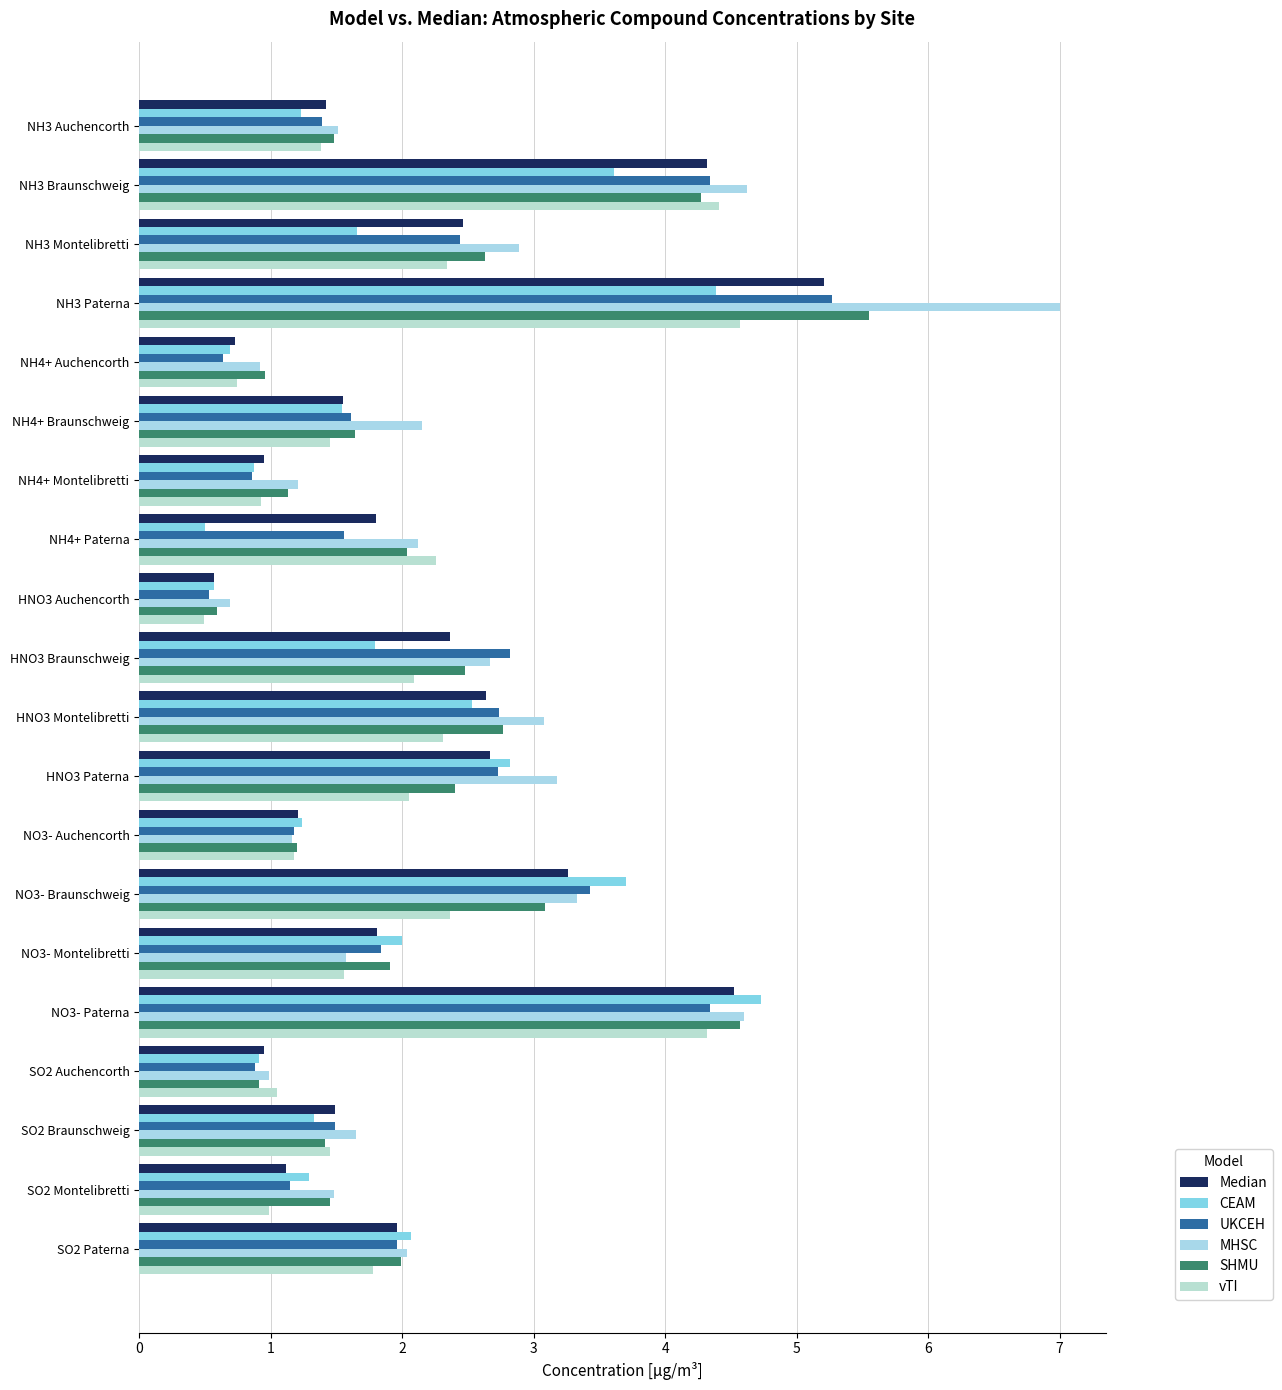

Reading left to right, transcribe all the data shown in this chart.

Median: 0=1.4	1=4.3	2=2.5	3=5.2	4=0.7	5=1.6	6=0.9	7=1.8	8=0.6	9=2.4	10=2.6	11=2.7	12=1.2	13=3.3	14=1.8	15=4.5	16=0.9	17=1.5	18=1.1	19=2.0
CEAM: 0=1.2	1=3.6	2=1.7	3=4.4	4=0.7	5=1.5	6=0.9	7=0.5	8=0.6	9=1.8	10=2.5	11=2.8	12=1.2	13=3.7	14=2.0	15=4.7	16=0.9	17=1.3	18=1.3	19=2.1
UKCEH: 0=1.4	1=4.3	2=2.4	3=5.3	4=0.6	5=1.6	6=0.9	7=1.6	8=0.5	9=2.8	10=2.7	11=2.7	12=1.2	13=3.4	14=1.8	15=4.3	16=0.9	17=1.5	18=1.1	19=2.0
MHSC: 0=1.5	1=4.6	2=2.9	3=7.0	4=0.9	5=2.1	6=1.2	7=2.1	8=0.7	9=2.7	10=3.1	11=3.2	12=1.2	13=3.3	14=1.6	15=4.6	16=1.0	17=1.6	18=1.5	19=2.0
SHMU: 0=1.5	1=4.3	2=2.6	3=5.5	4=1.0	5=1.6	6=1.1	7=2.0	8=0.6	9=2.5	10=2.8	11=2.4	12=1.2	13=3.1	14=1.9	15=4.6	16=0.9	17=1.4	18=1.4	19=2.0
vTI: 0=1.4	1=4.4	2=2.3	3=4.6	4=0.7	5=1.4	6=0.9	7=2.3	8=0.5	9=2.1	10=2.3	11=2.0	12=1.2	13=2.4	14=1.6	15=4.3	16=1.1	17=1.4	18=1.0	19=1.8